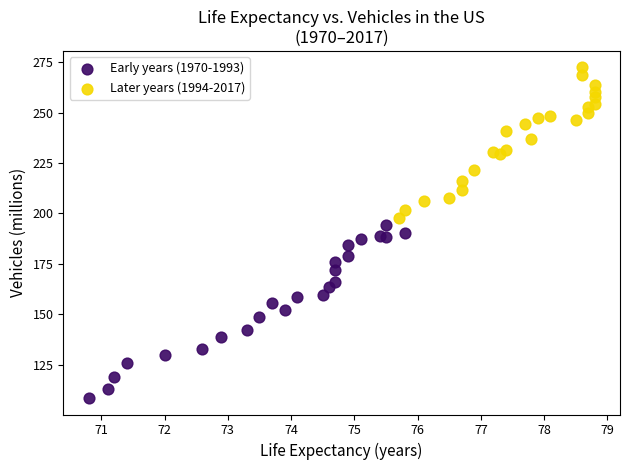

Which series has the largest Y range (max minus min)?

Early years (1970-1993)